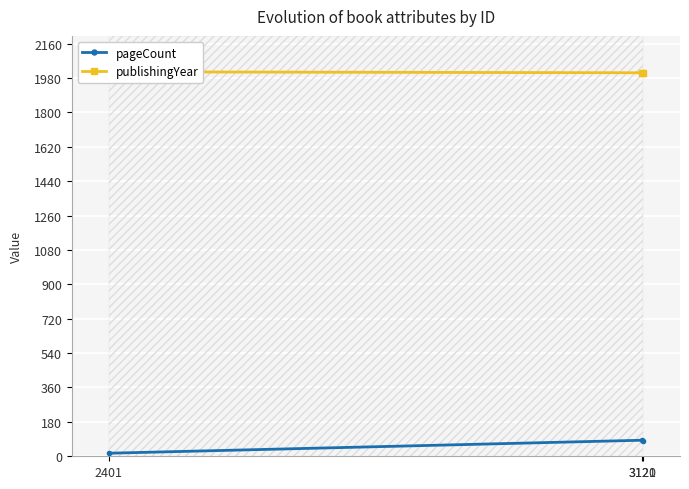

Where does the pageCount series first go above 80?

3120